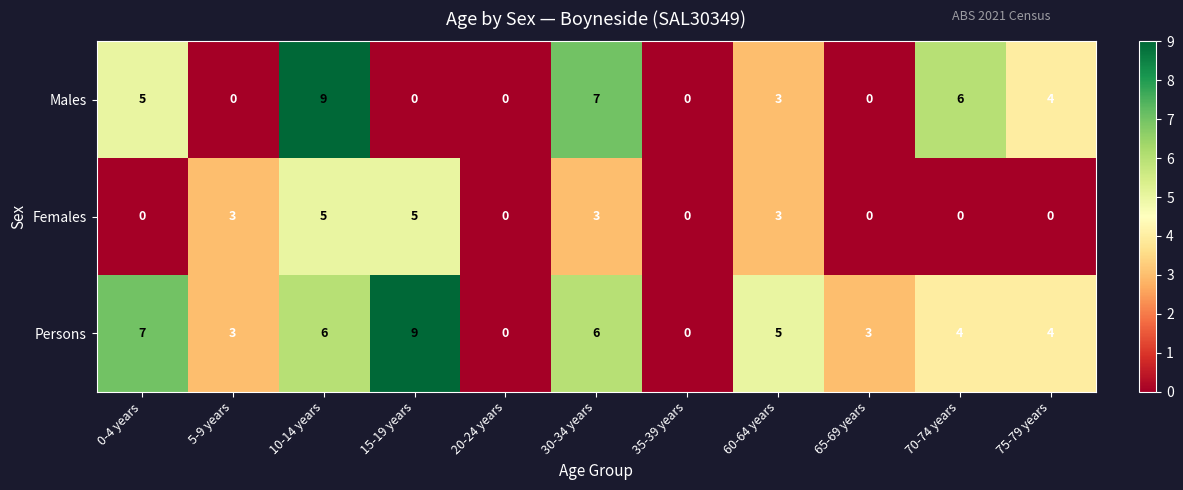

Which series changed the most between 35-39 years and 65-69 years?

Persons